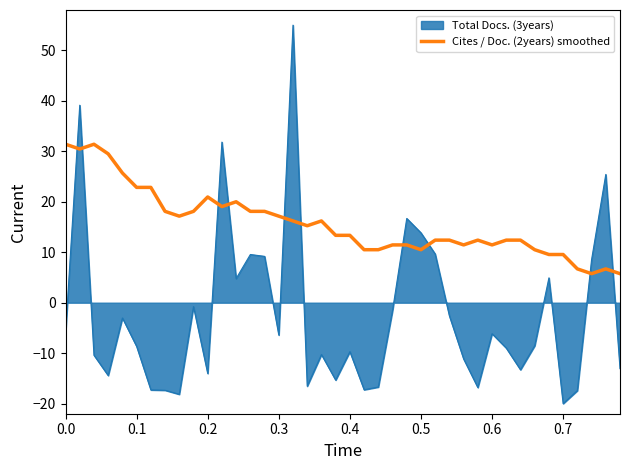

List the series in order of their overall mean, highest first.

Cites / Doc. (2years) smoothed, Total Docs. (3years)